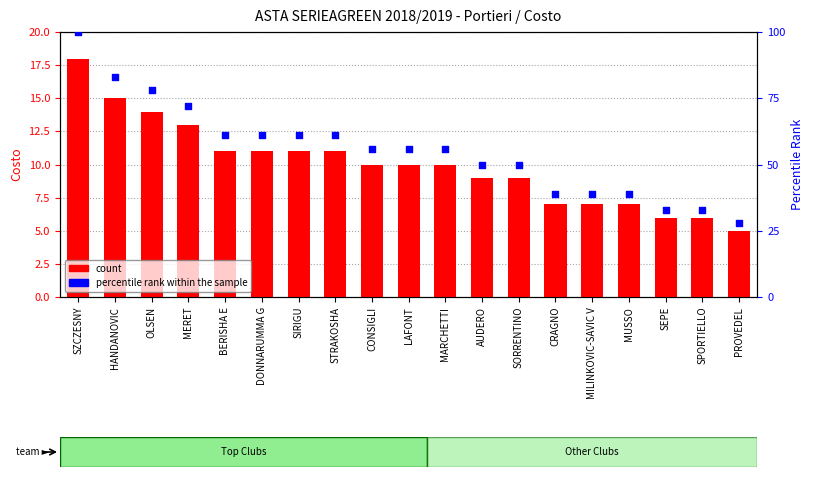

Which series has the largest total across all categories?

percentile rank within the sample